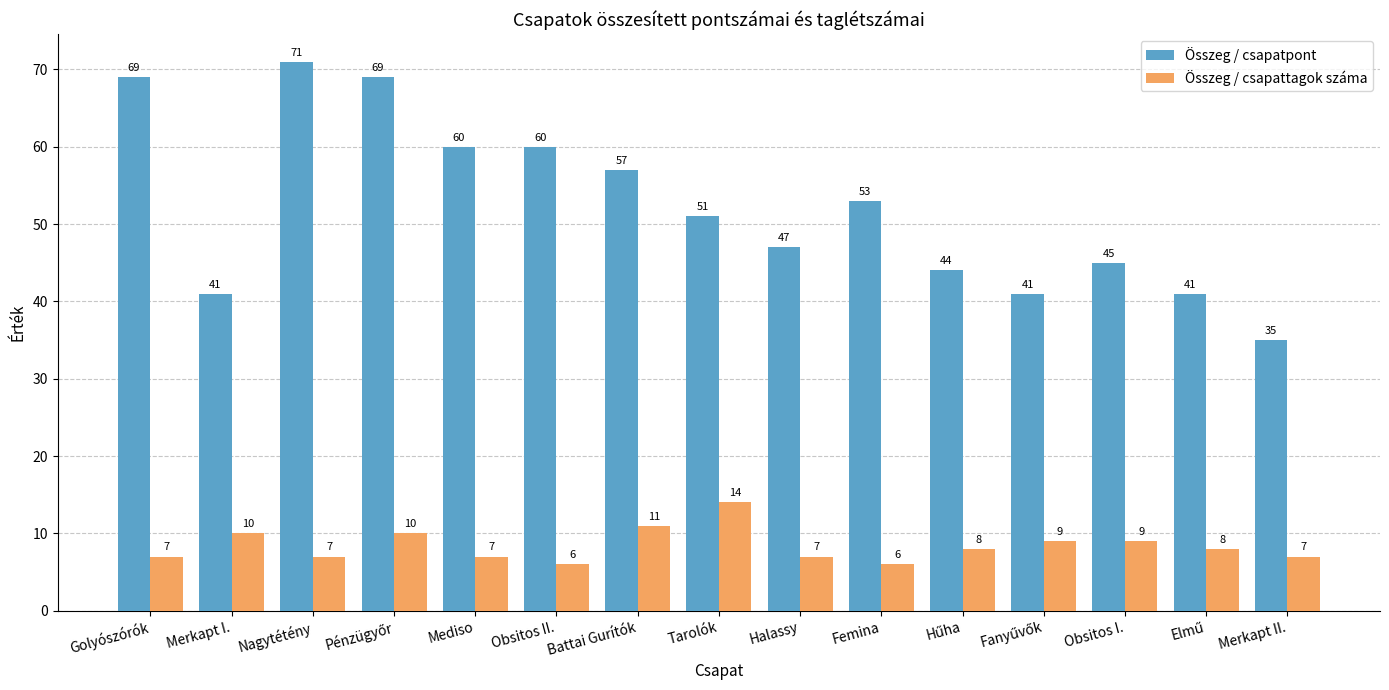

What is the difference between the second highest and minimum values in the Összeg / csapatpont series?

34